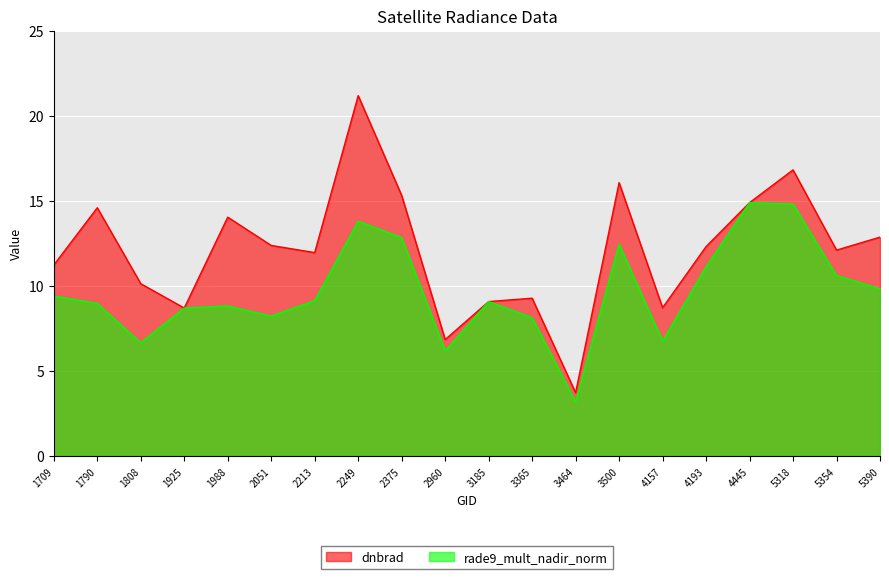

How many times do dnbrad and rade9_mult_nadir_norm cross each other?

2